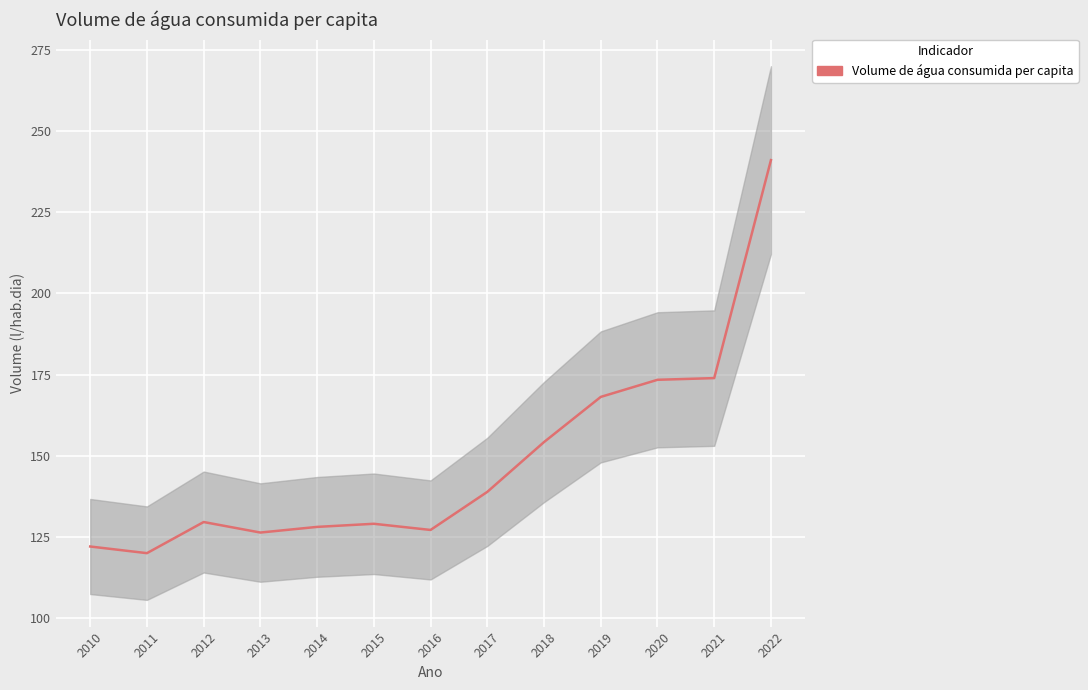

How many interior local valleys (lower than both neighbors) does the data have?

3